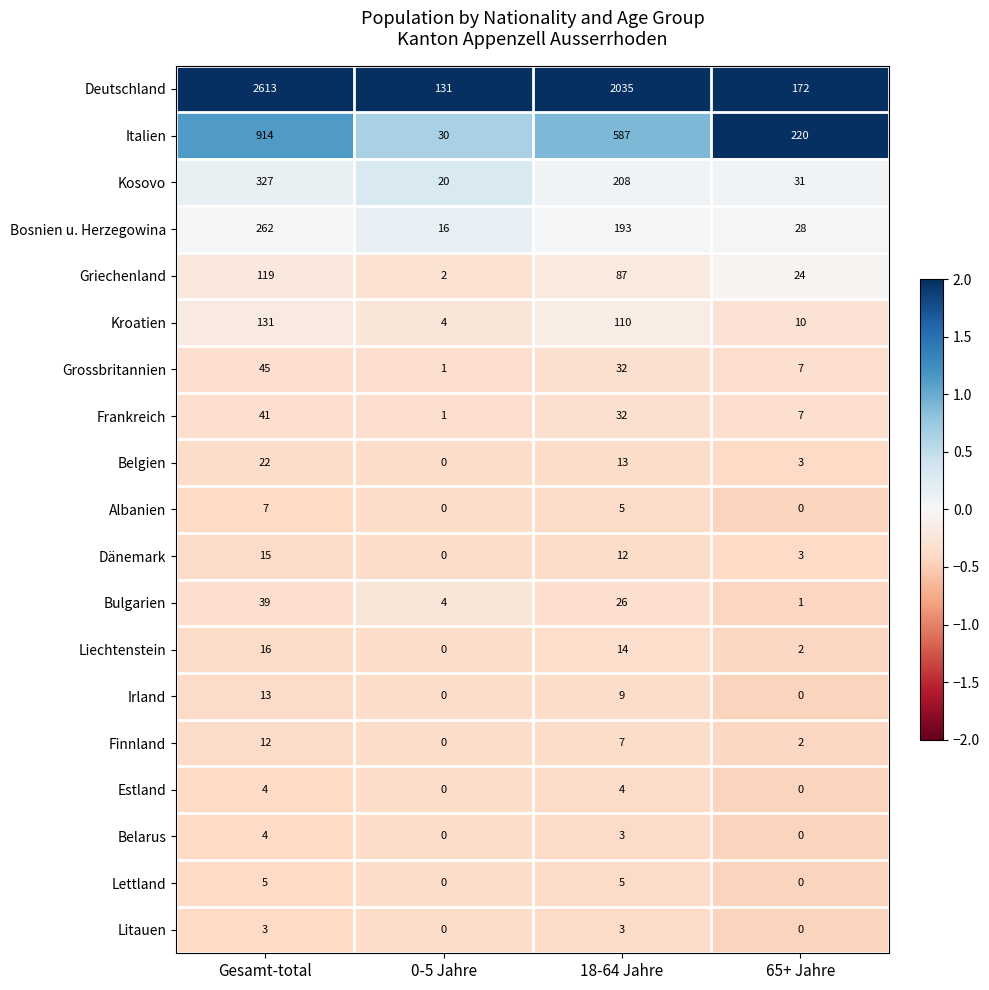

List the labels in order of Grossbritannien value, smallest first.

0-5 Jahre, 65+ Jahre, 18-64 Jahre, Gesamt-total